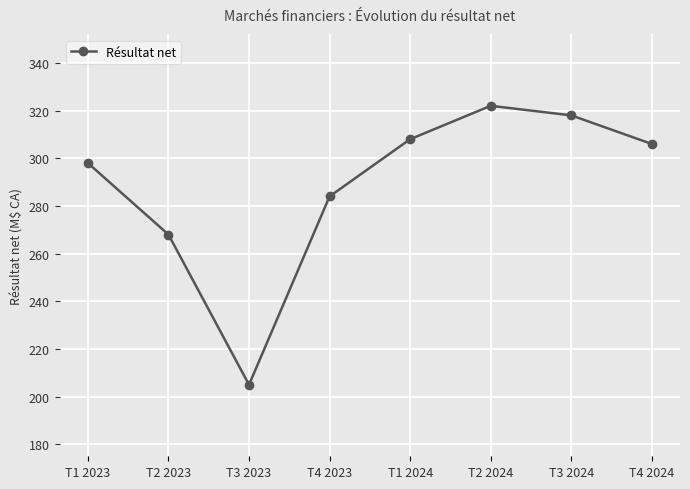

What is the label of the 1st point from the right?

T4 2024